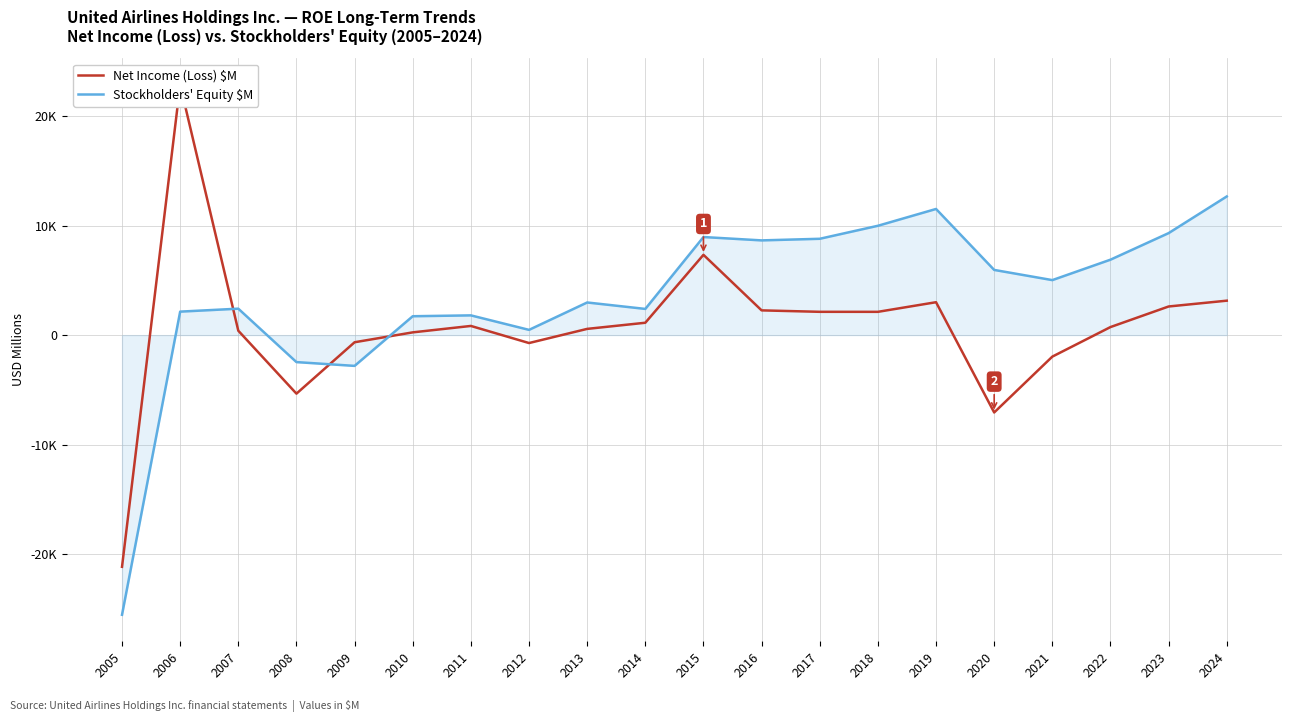

What is the value of the Net Income (Loss) $M point at the 5th from the left?

-651